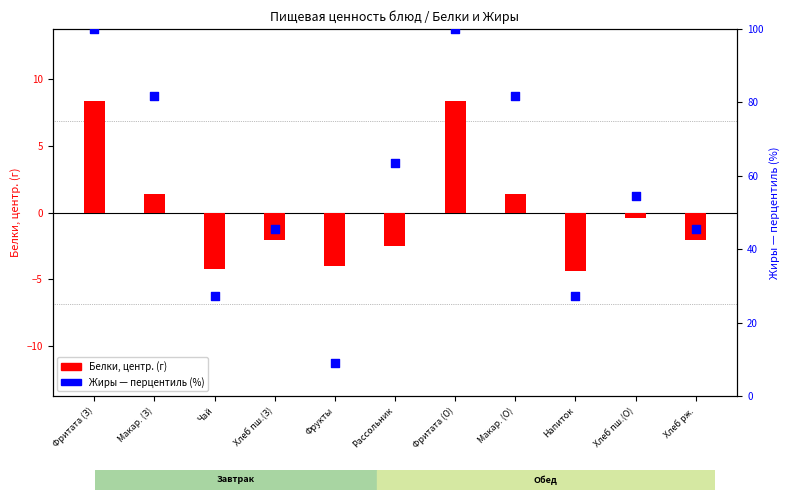

At which category is the sum across all series the highest?

Фритата (З)